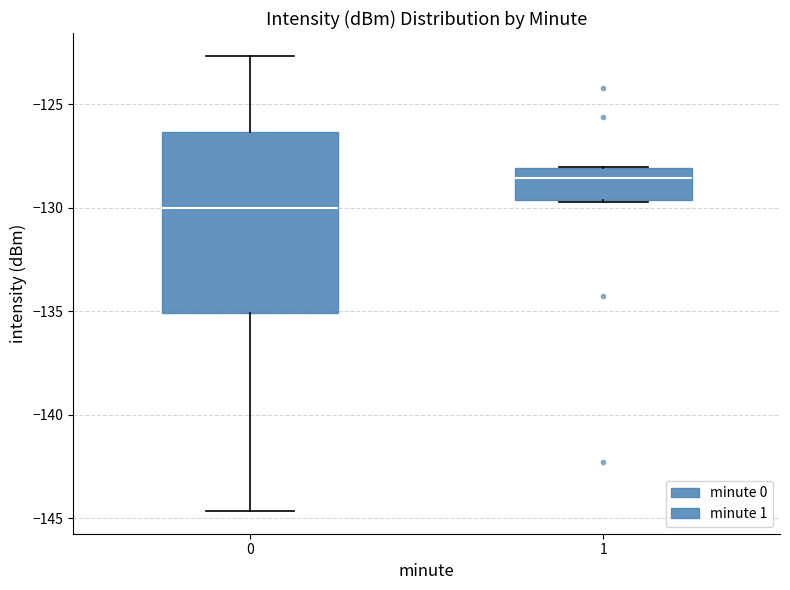

Which box is the tallest, from its lower edge to its upper edge?

0